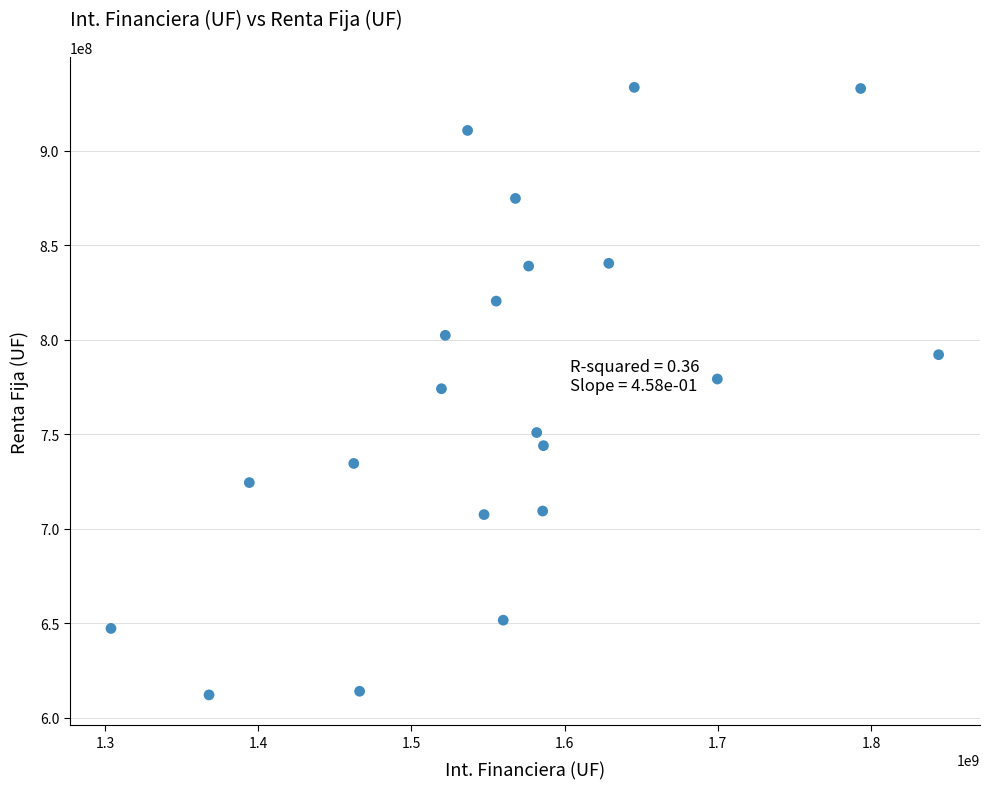

What is the range of Y values (max minus min)?

321423760.5